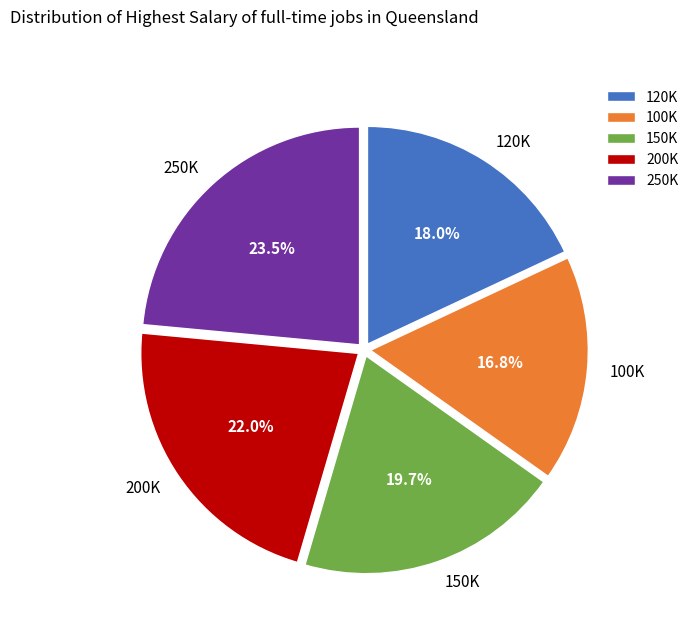

How many slices are in this pie chart?

5